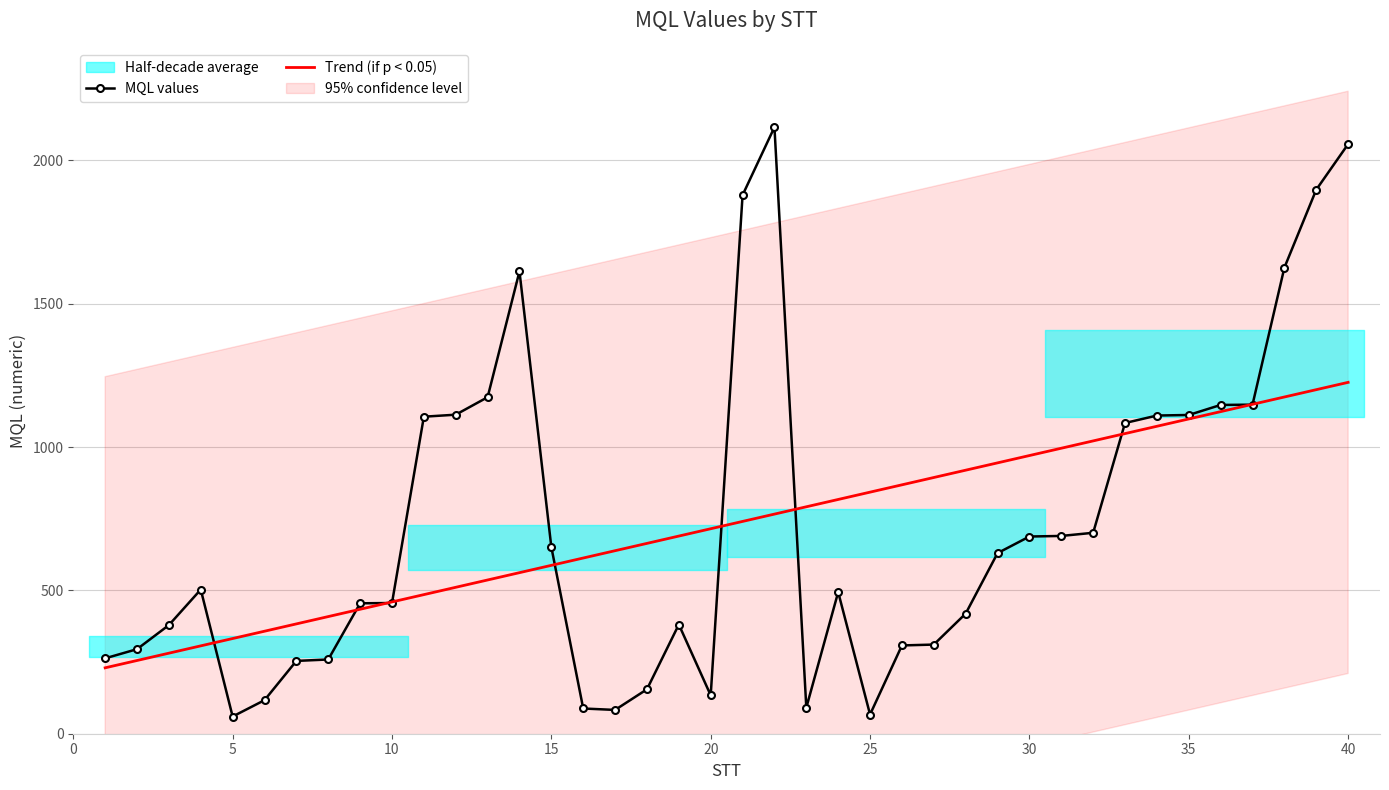

Does the chart have visible grid lines?

Yes